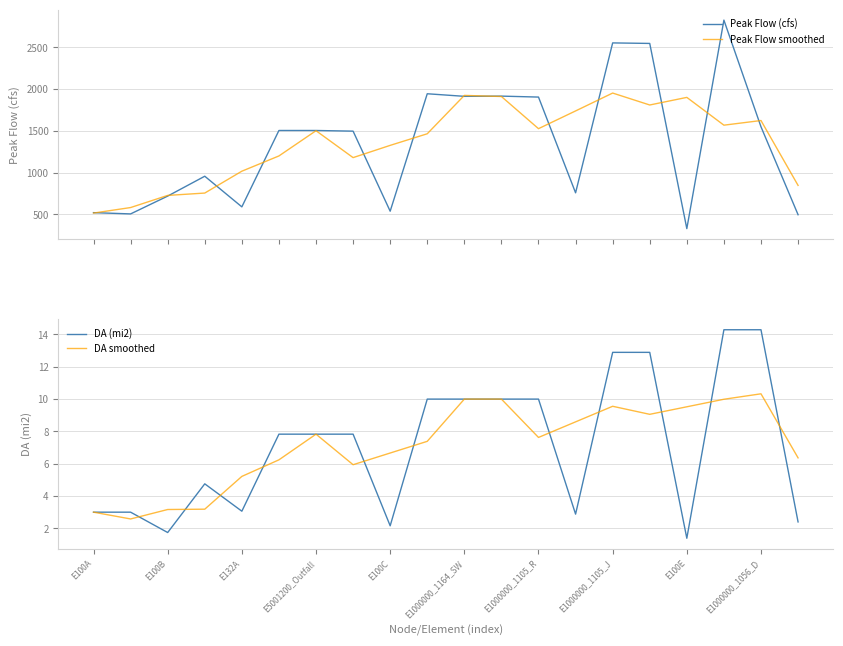

How many series are shown in this chart?

4